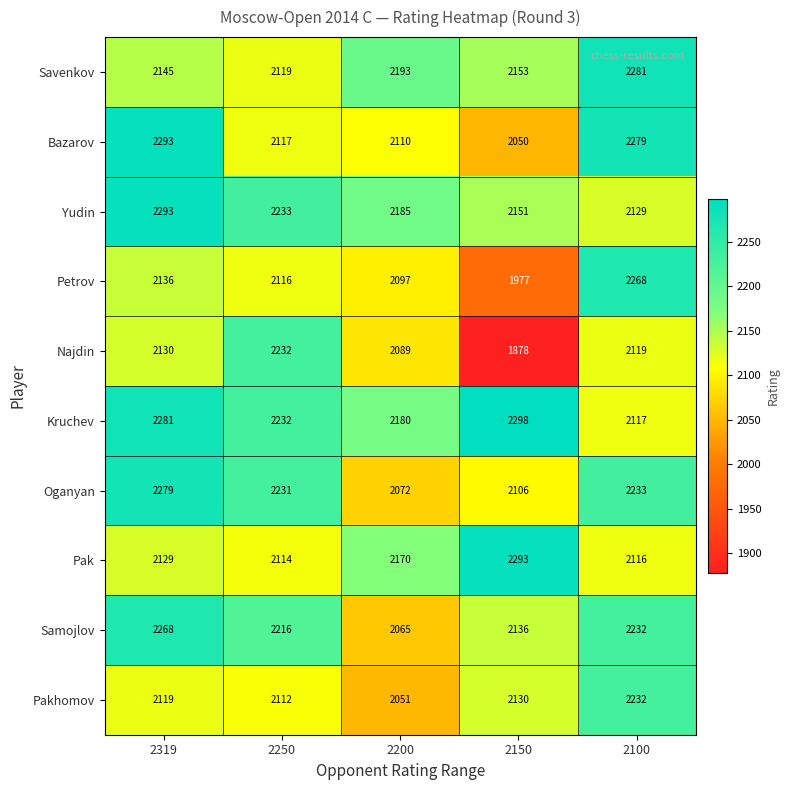

At how many categories does at least one series exceed 2033?

5